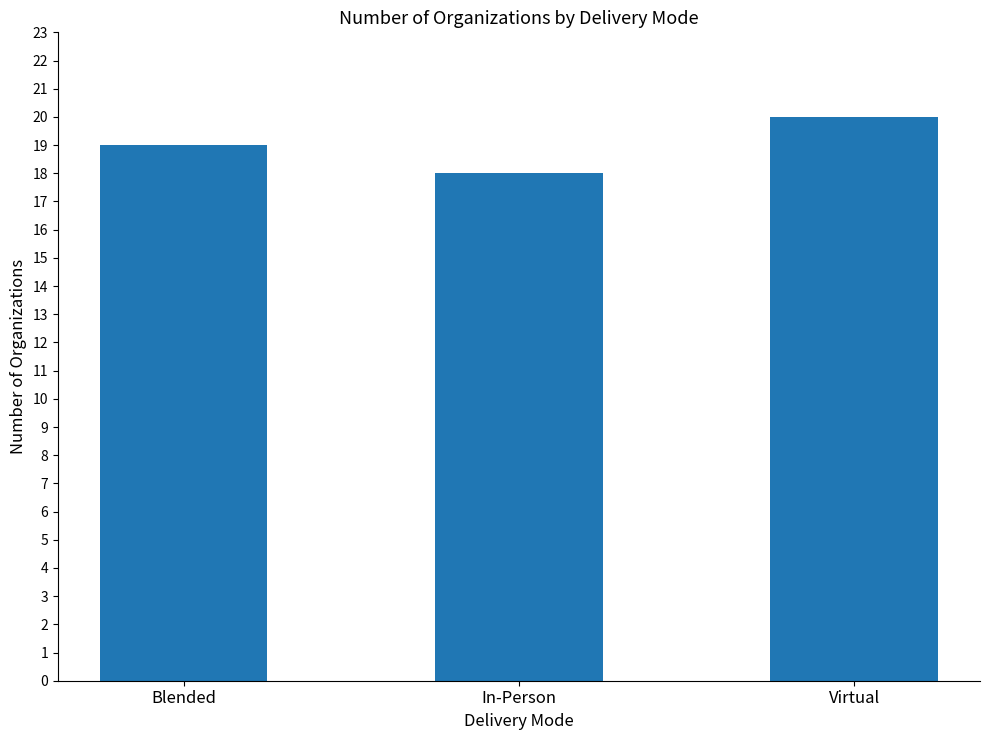

Which category has the lowest value across all series?

In-Person